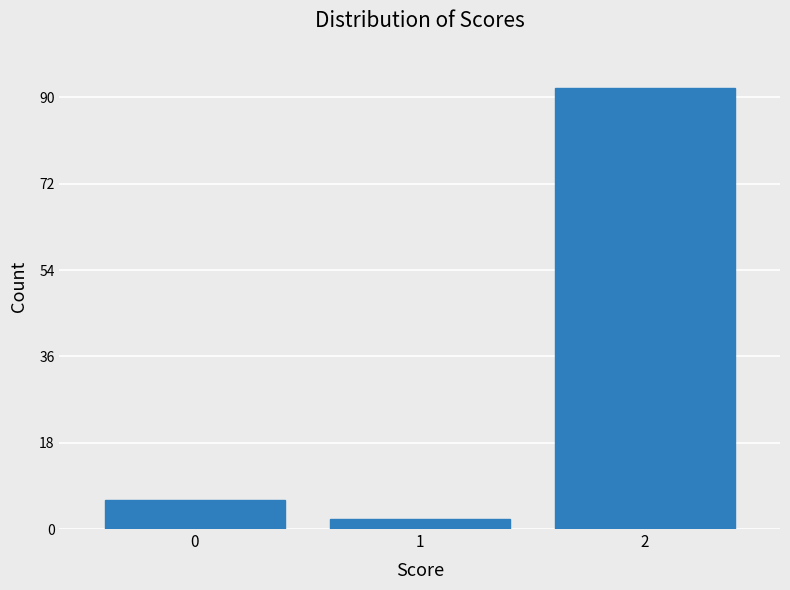

Reading right to left, list all the values displayed in this chart.

2=92	1=2	0=6